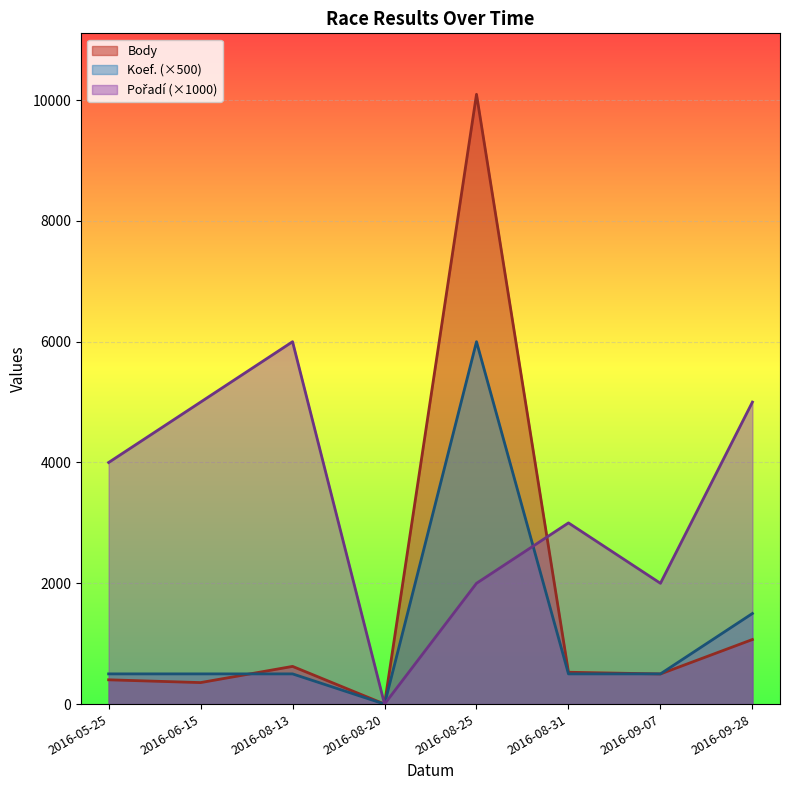

What is the label of the 2nd point from the left?

2016-06-15